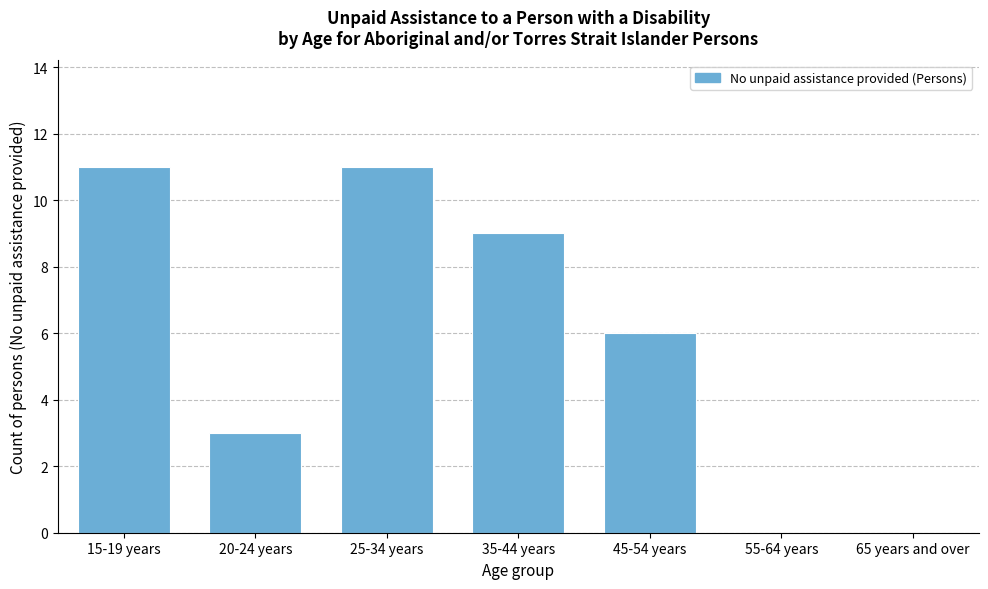

Reading right to left, transcribe all the data shown in this chart.

65 years and over=0	55-64 years=0	45-54 years=6	35-44 years=9	25-34 years=11	20-24 years=3	15-19 years=11